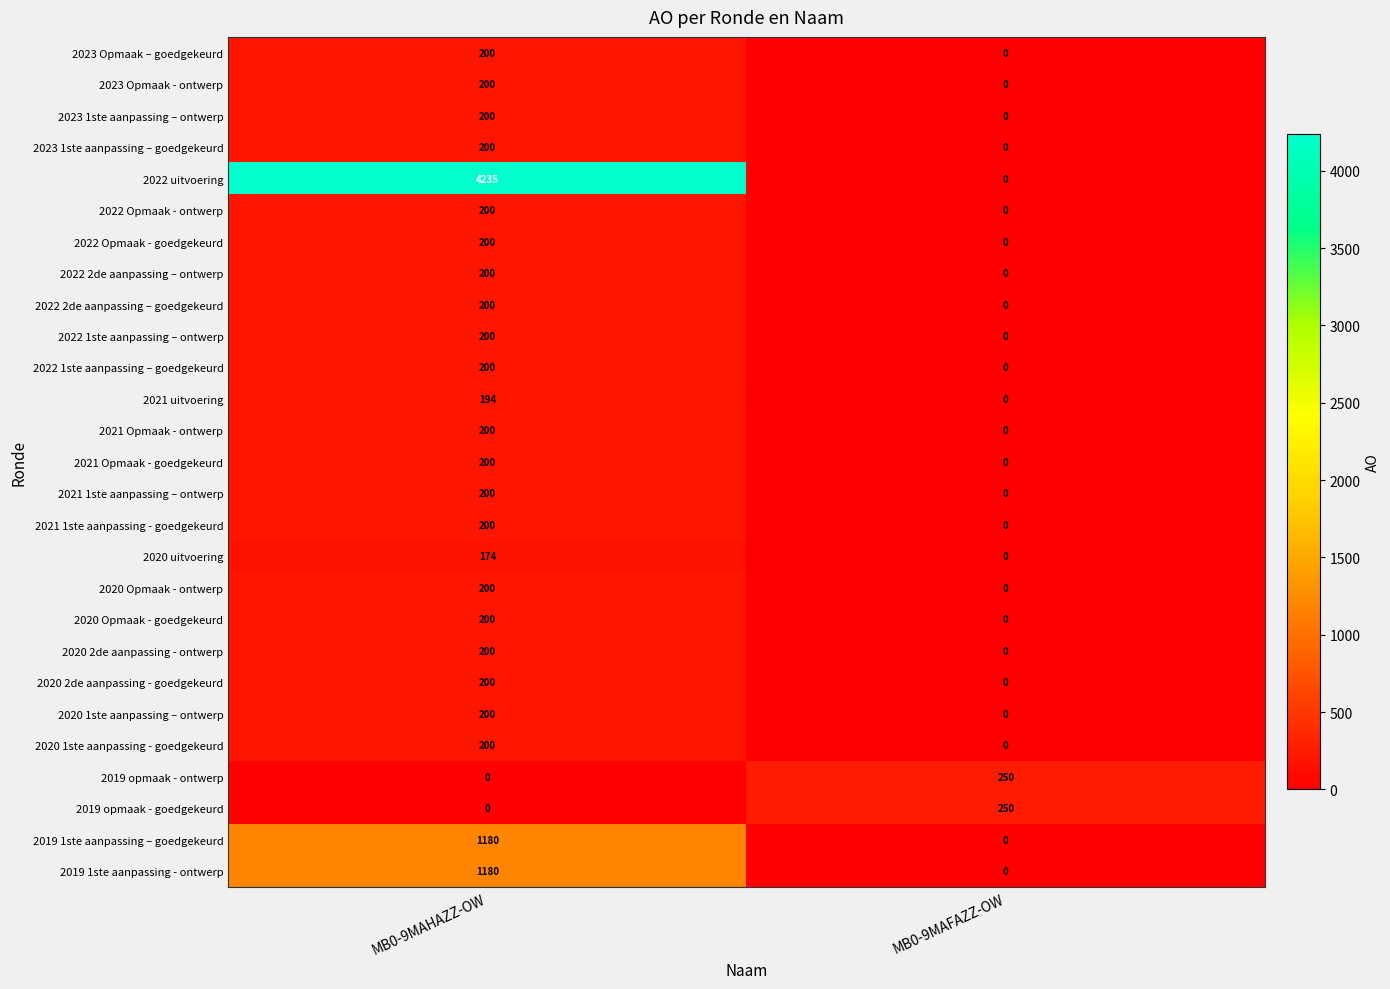

True or false: 2020 2de aanpassing - goedgekeurd has a value of 313 at MB0-9MAHAZZ-OW.

False